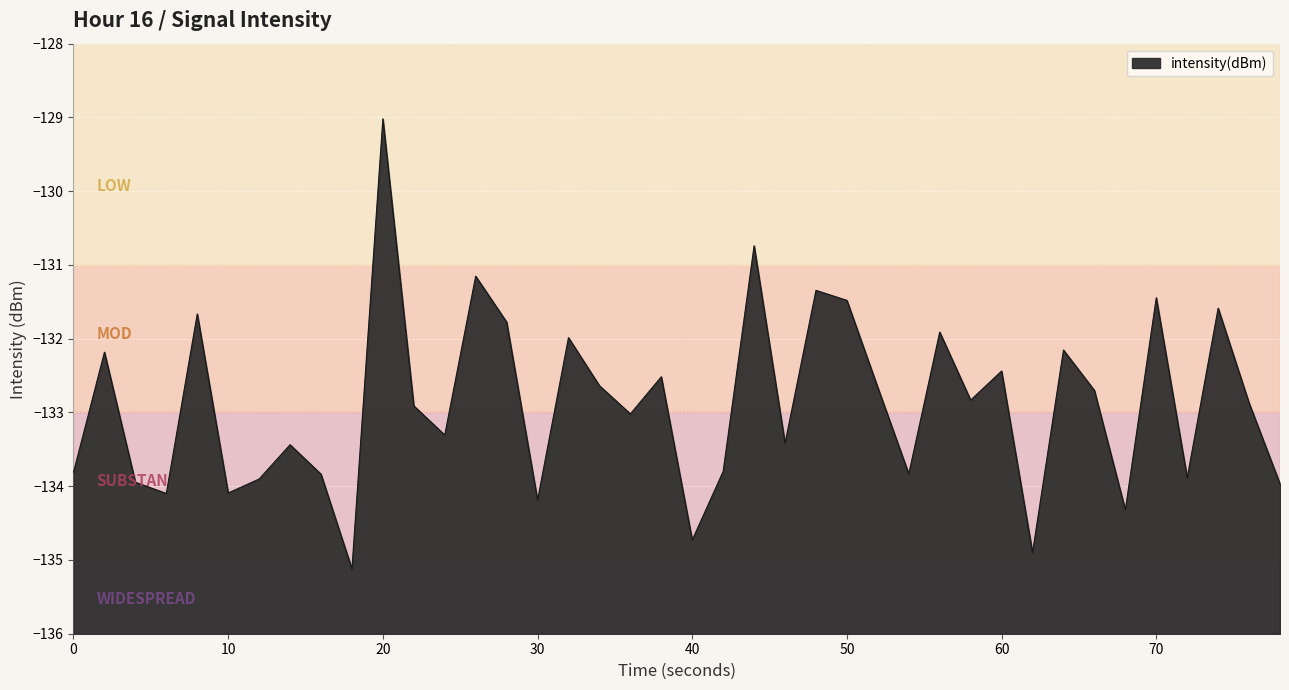

The value at 40 is -77.5. True or false?

False